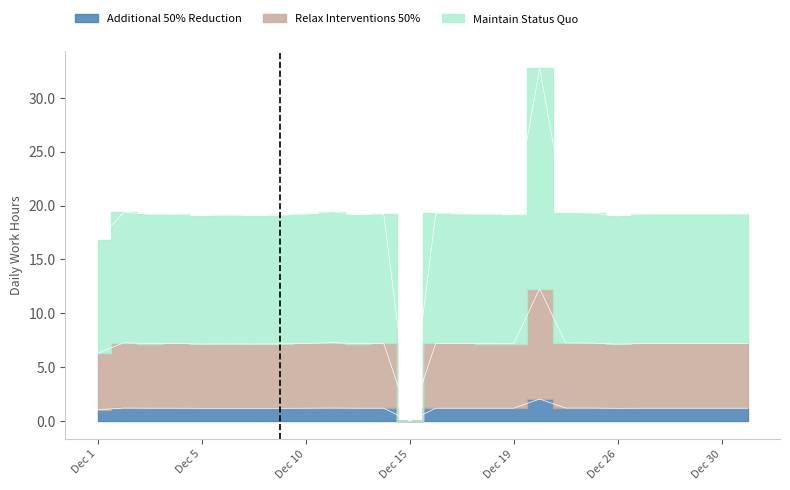

The value of Relax Interventions 50% at Dec 1 is 8.9. True or false?

False